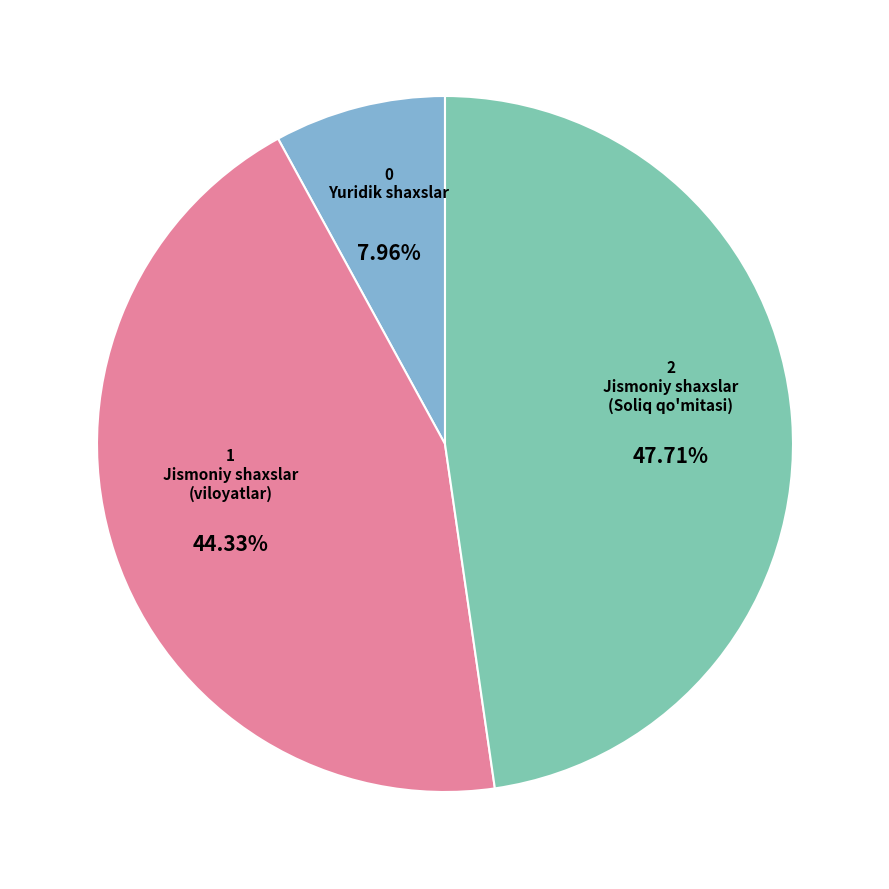

Does any single category account for the majority?

No